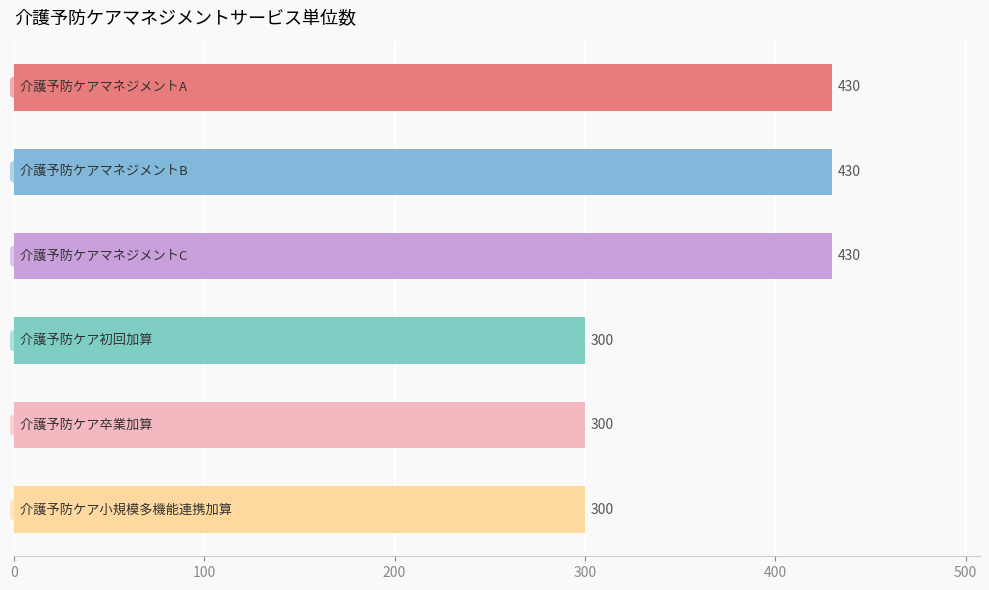

What is the smallest value displayed?

300